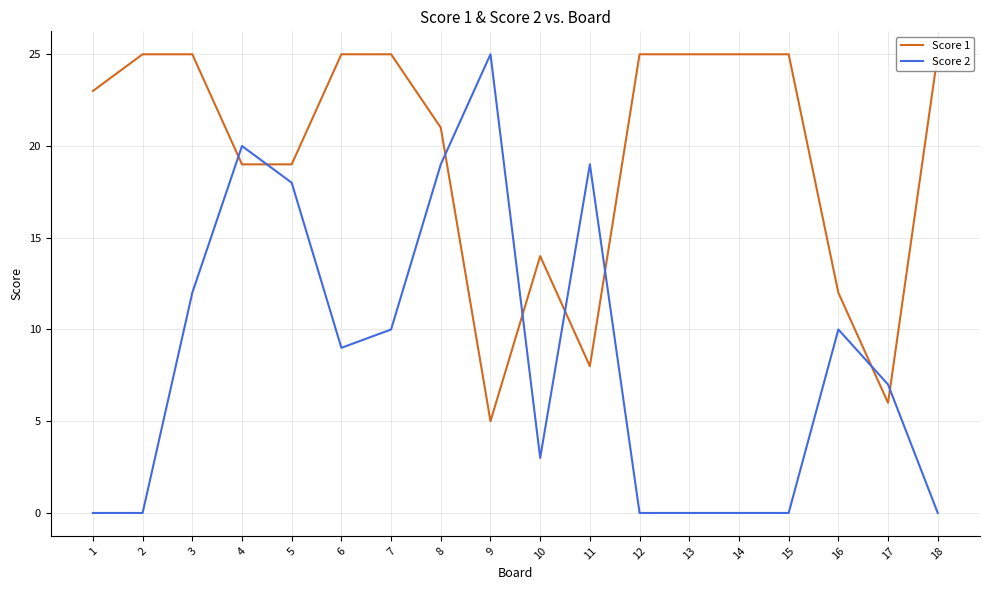

How many interior local peaks does the Score 2 series have?

4